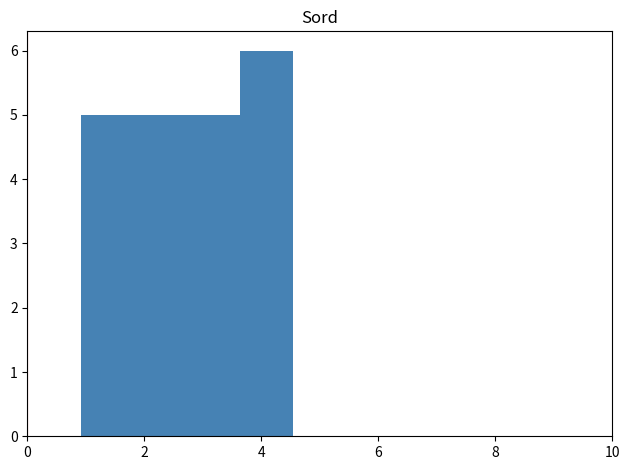

How tall is the bar that spans 3.6 to 4.6 on the x-axis? Neither the bar edges nor the heights are printed on the chart, so give them approximately, as read against the axes.

6